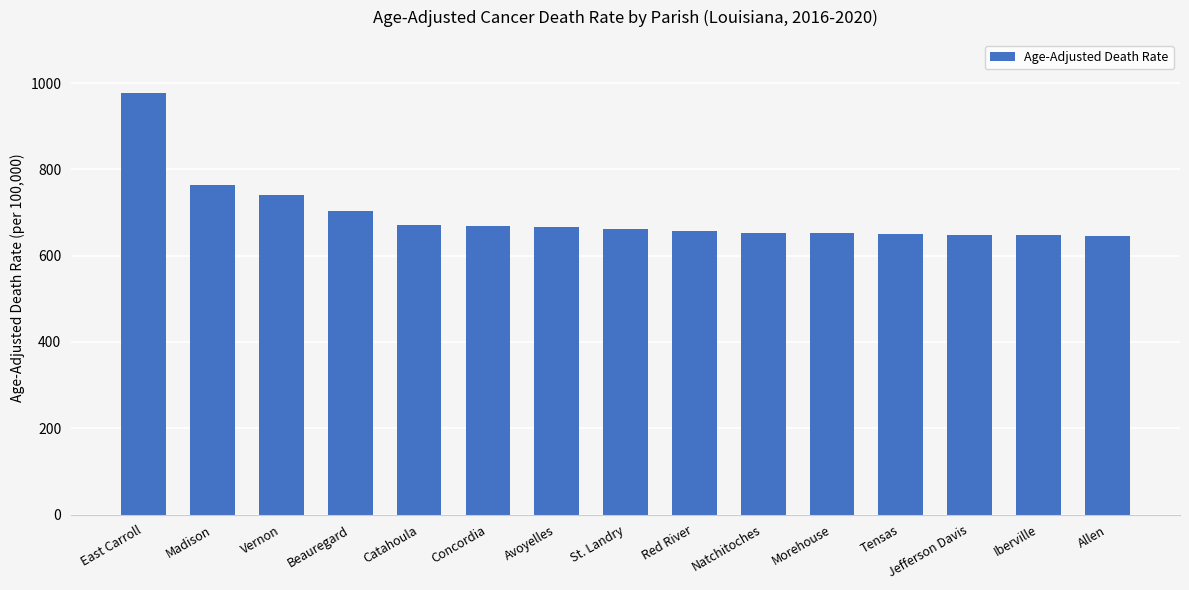

What is the label of the 3rd bar from the right?

Jefferson Davis